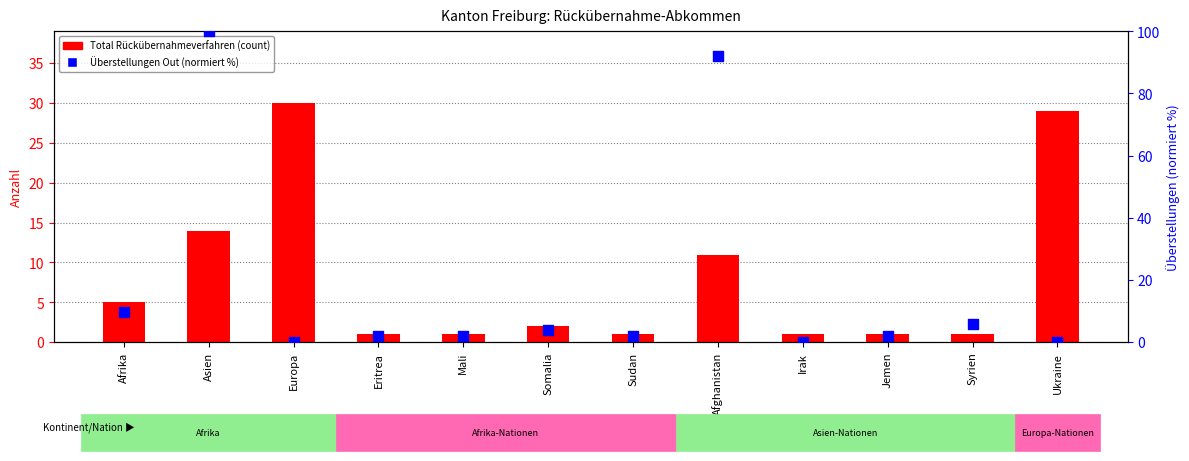

Which series reaches the minimum Y coordinate?

Überstellungen Out (skaliert)